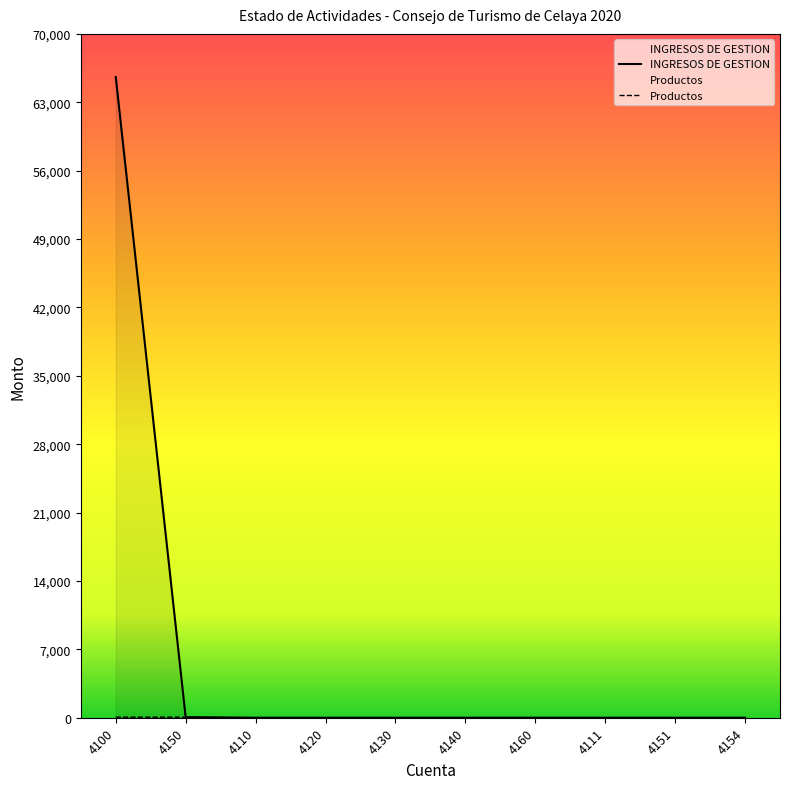

Reading right to left, list all the values displayed in this chart.

INGRESOS DE GESTION: 0.0	0.0	0.0	0.0	0.0	0.0	0.0	0.0	56.3	65586.3
Productos: 0.0	0.0	0.0	0.0	0.0	0.0	0.0	0.0	56.3	56.3